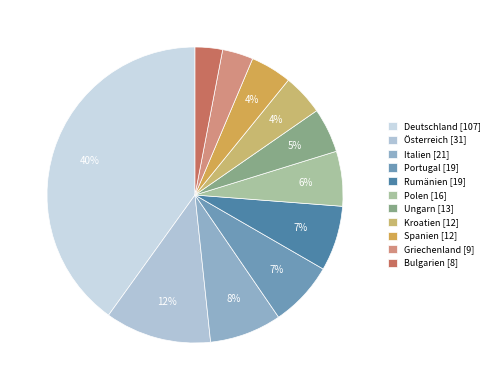

To the nearest percent, what percentage of the pie is Italien?

8%